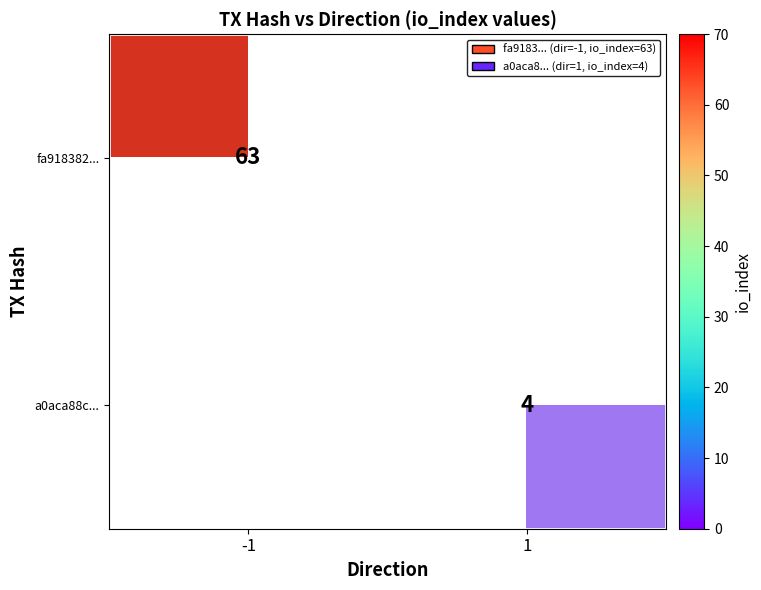

At which category is the sum across all series the highest?

-1